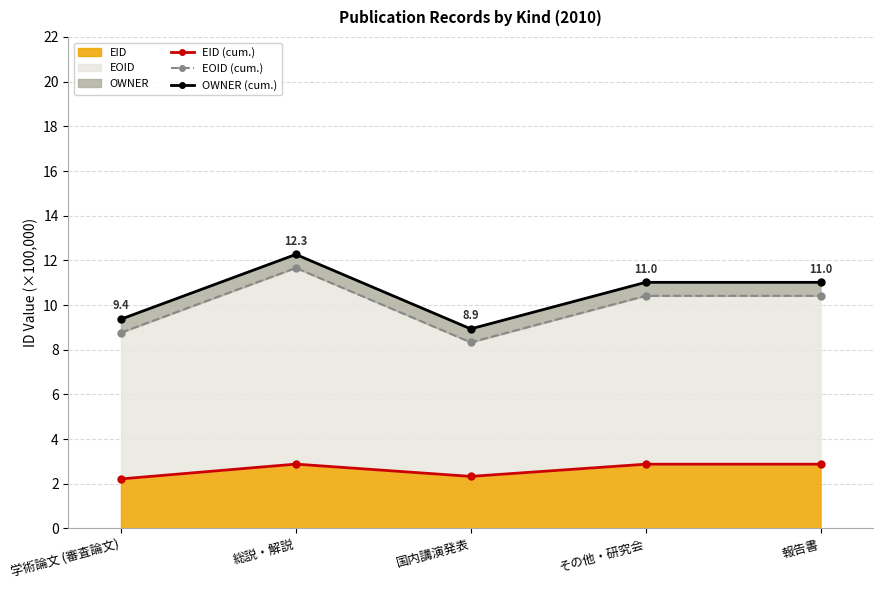

Reading left to right, transcribe all the data shown in this chart.

EID (cumulative): 2.2	2.9	2.3	2.9	2.9
EOID (cumulative): 8.8	11.7	8.3	10.4	10.4
OWNER (cumulative): 9.4	12.3	8.9	11.0	11.0